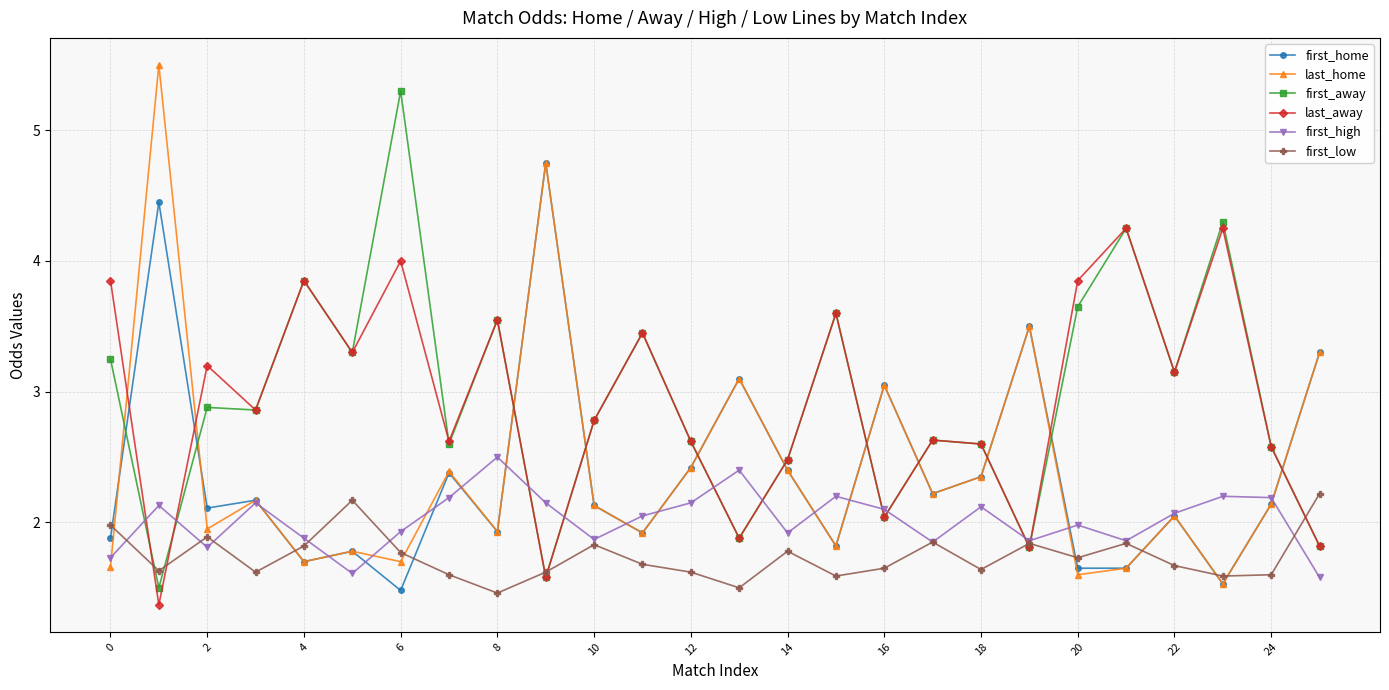

True or false: first_low and first_home cross at least once.

True